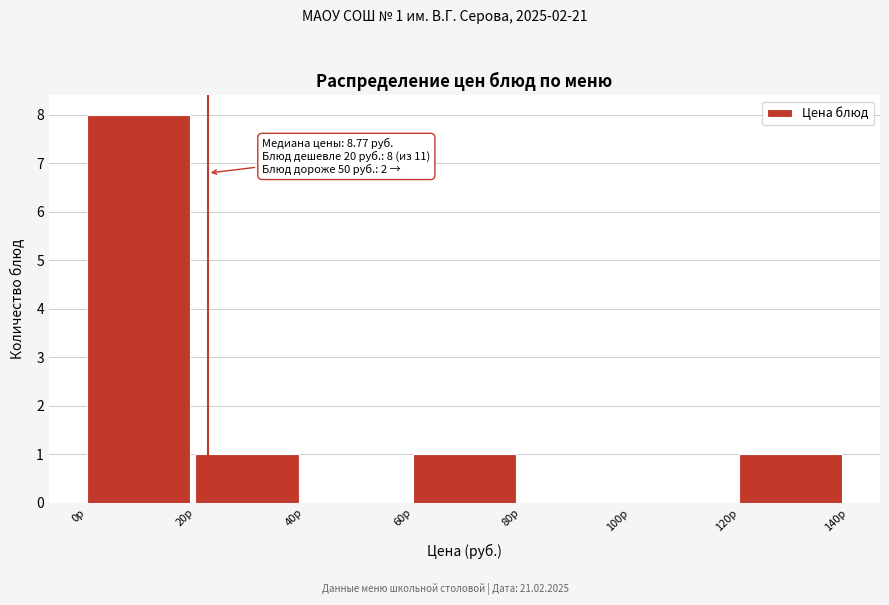

Which range on the x-axis has the tallest bar?

0 to 20